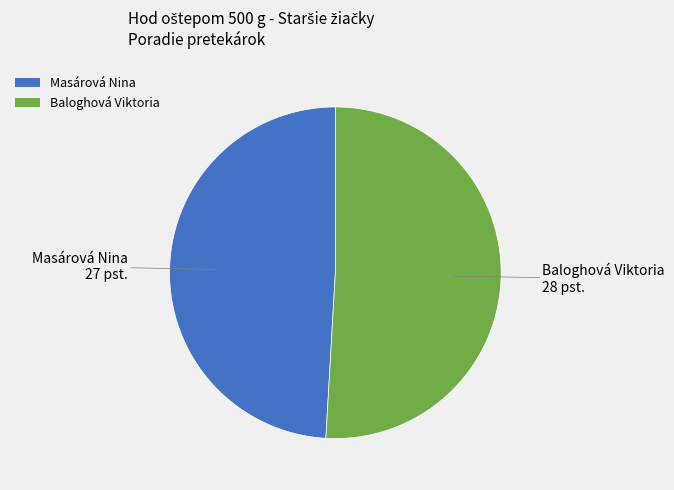

Is it true that Baloghová Viktoria is 65% of the pie?

False